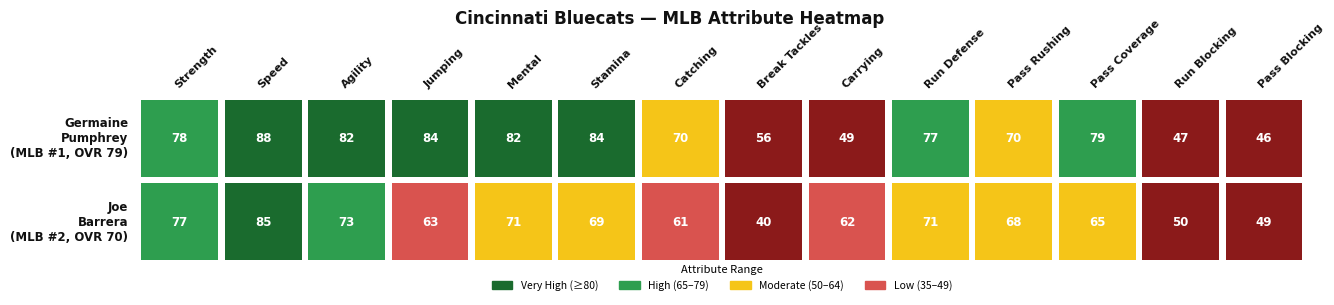

Which series has the widest spread of values?

Joe